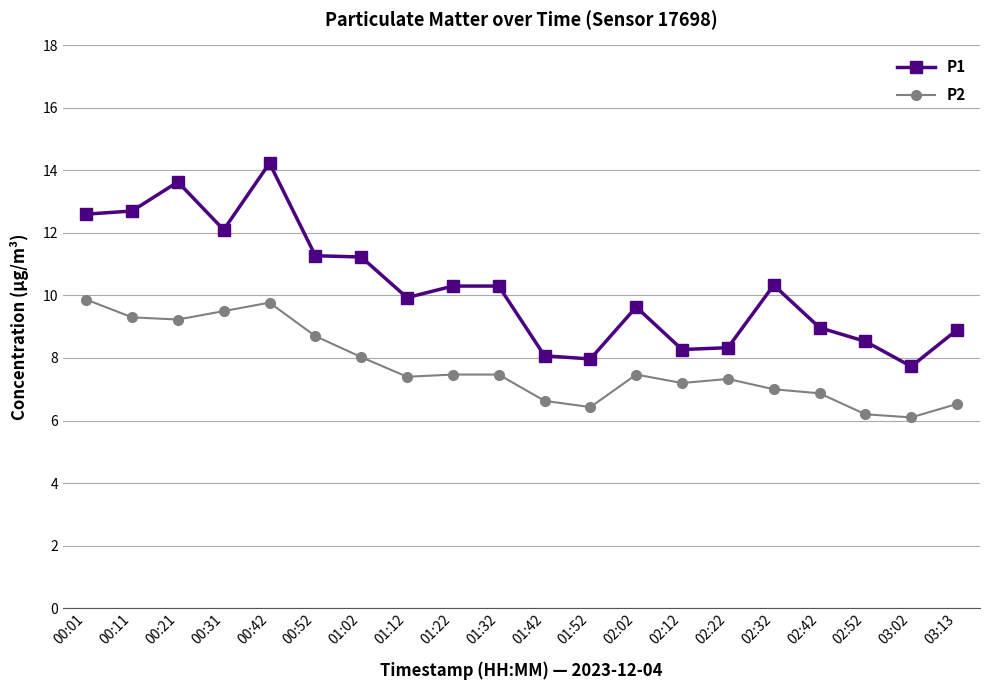

Is the value of P1 at 02:32 greater than the value of P2 at 02:22?

Yes